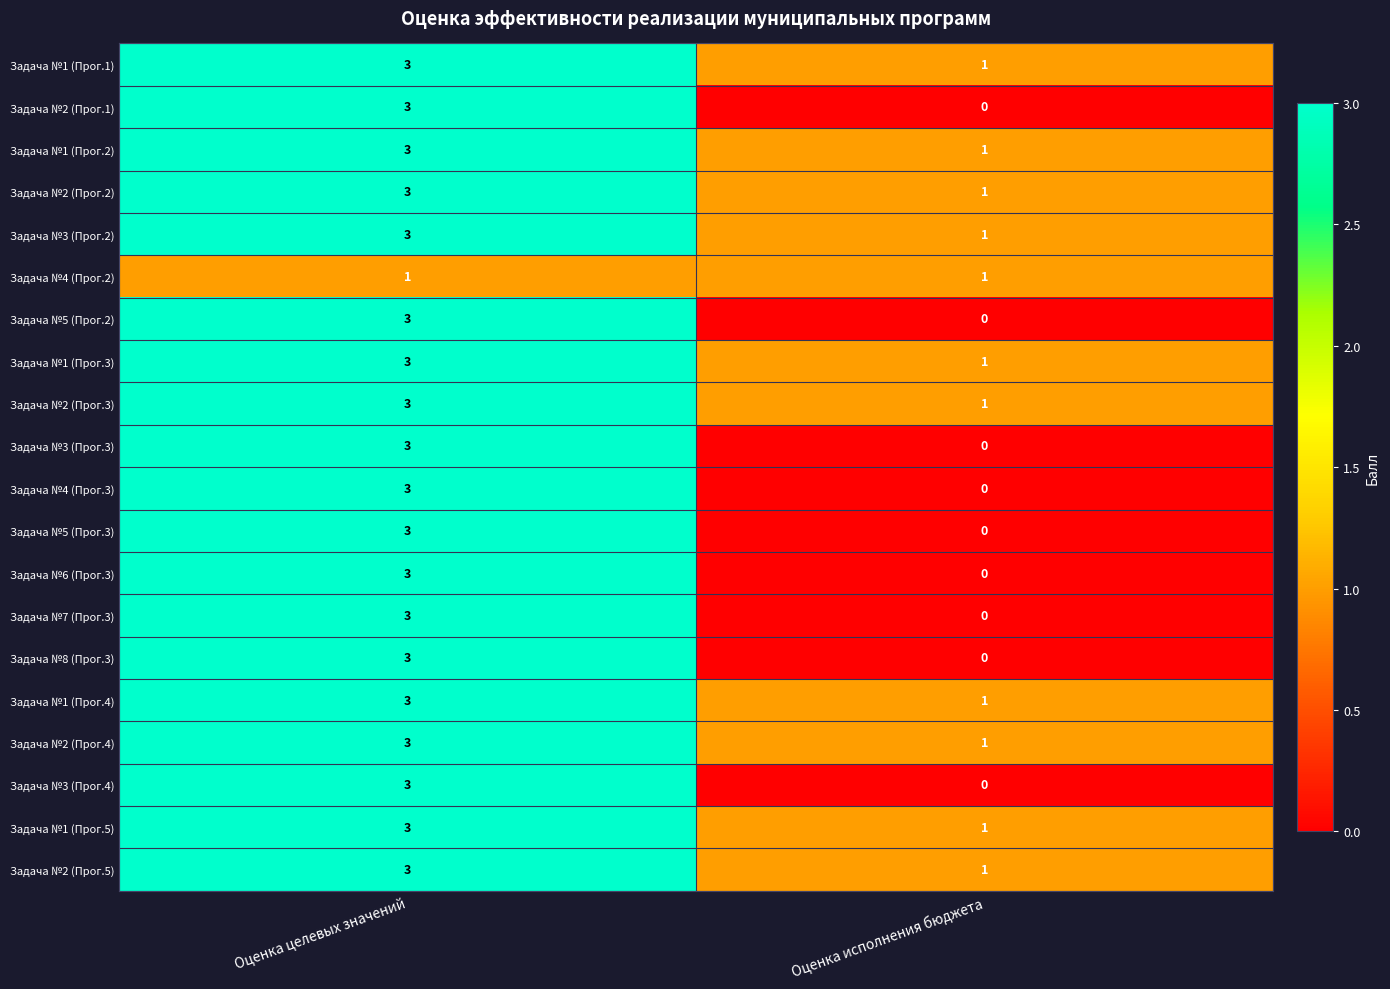

The Задача №2 (Прог.3) series shows 1 at Оценка целевых значений. True or false?

False